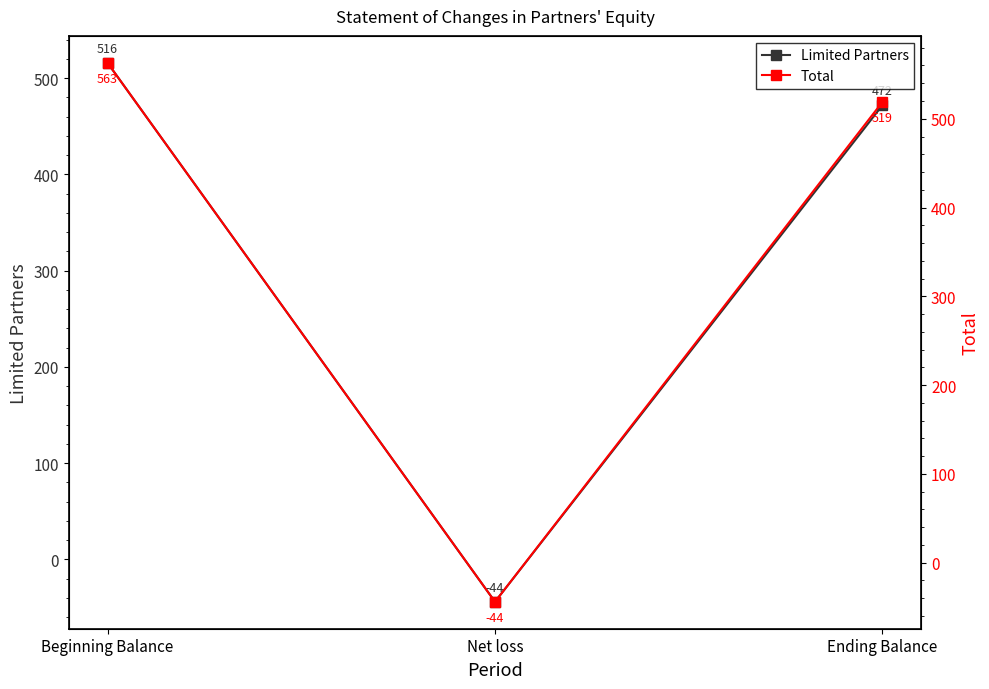

Does the chart display data point markers on the line(s)?

Yes